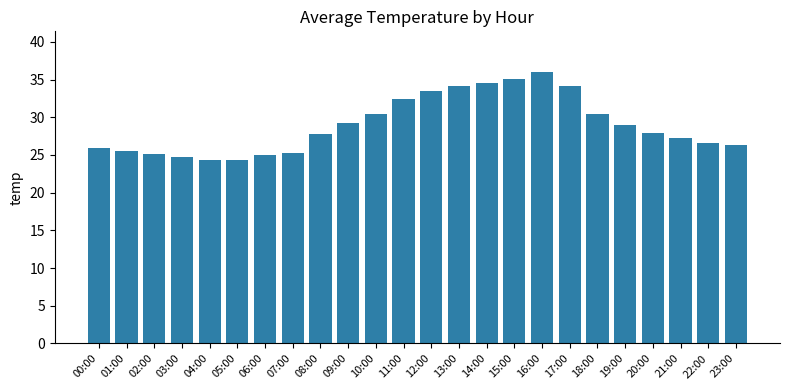

Read the value at 01:00.

25.5